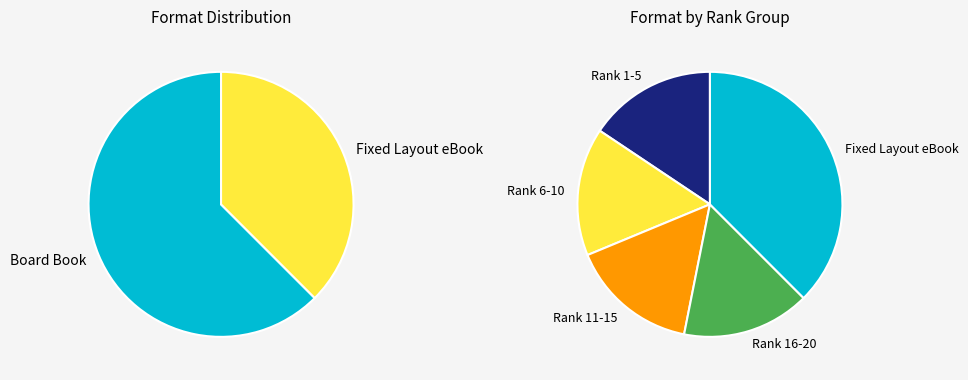

Between Fixed Layout eBook and Board Book, which is larger?

Board Book